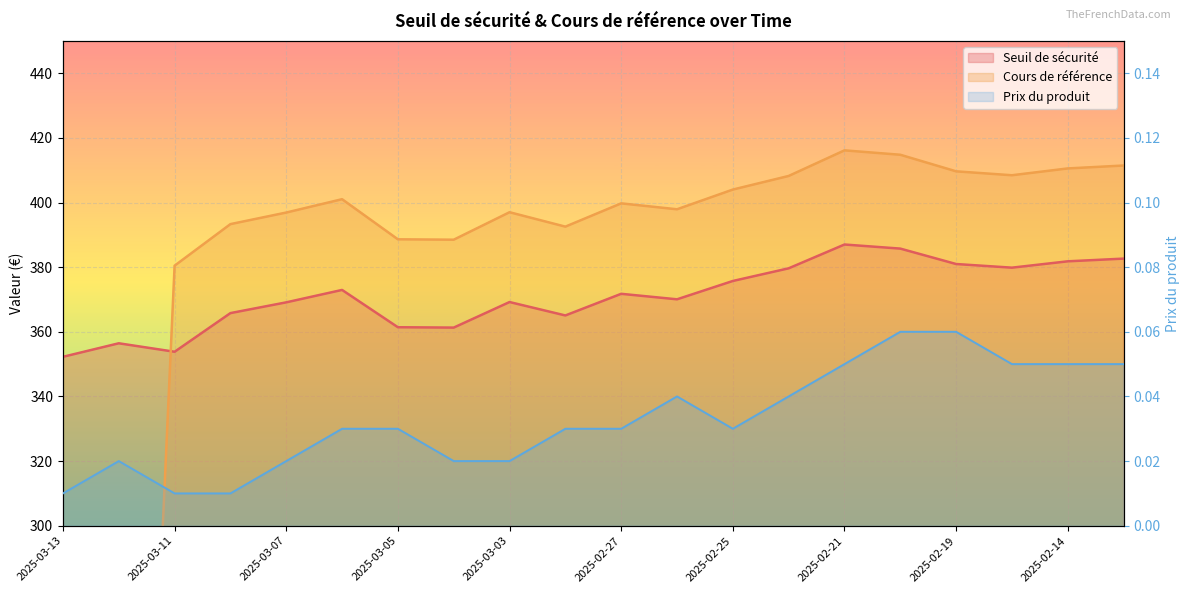

True or false: Seuil de sécurité and Prix du produit intersect in this chart.

False